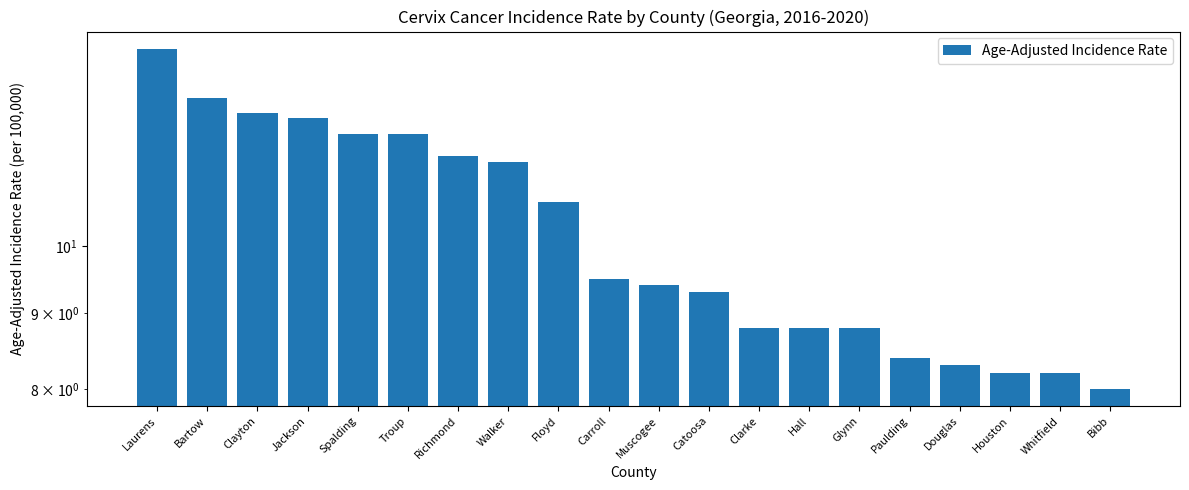

The chart shows a value of 3.4 at Houston. True or false?

False